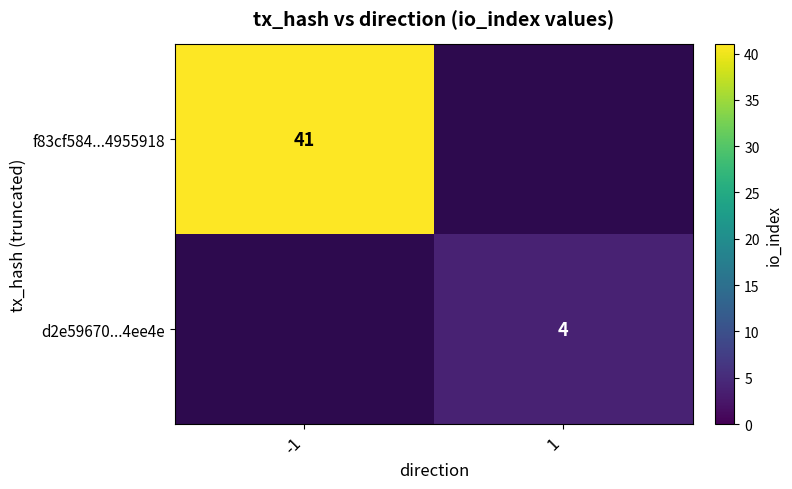

The f83cf584...4955918 series shows 73 at -1. True or false?

False